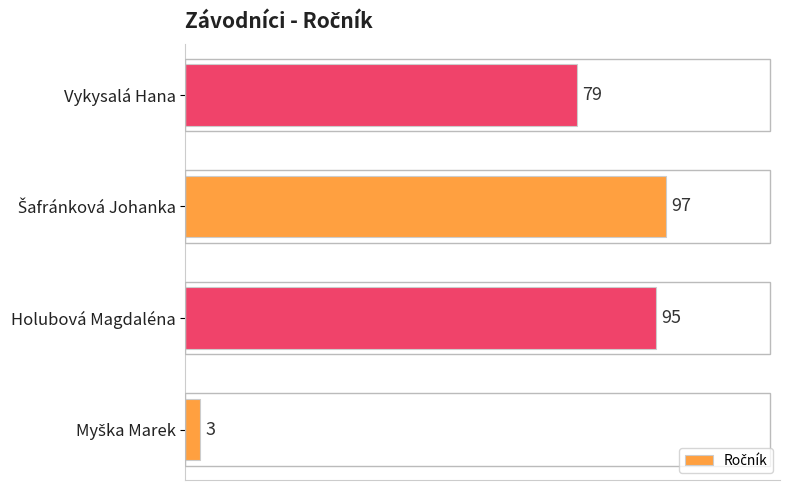

Where is the data nearest to the value 50?

Vykysalá Hana